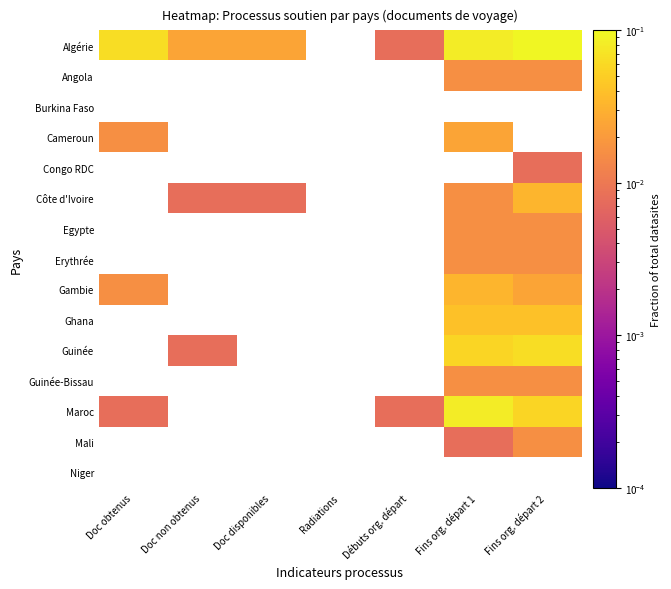

Where is Algérie nearest to the value 0?

Débuts org. départ